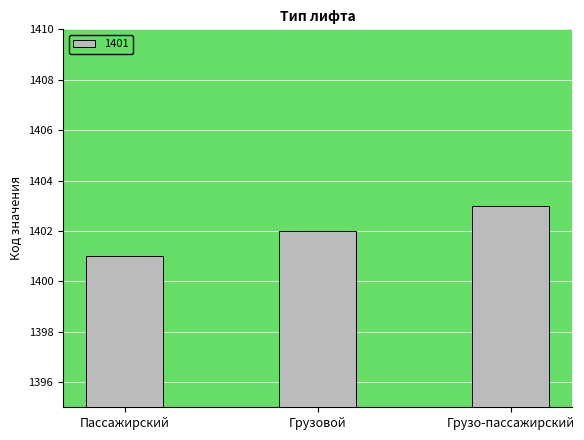

Rank the categories by value from highest to lowest.

Грузо-пассажирский, Грузовой, Пассажирский